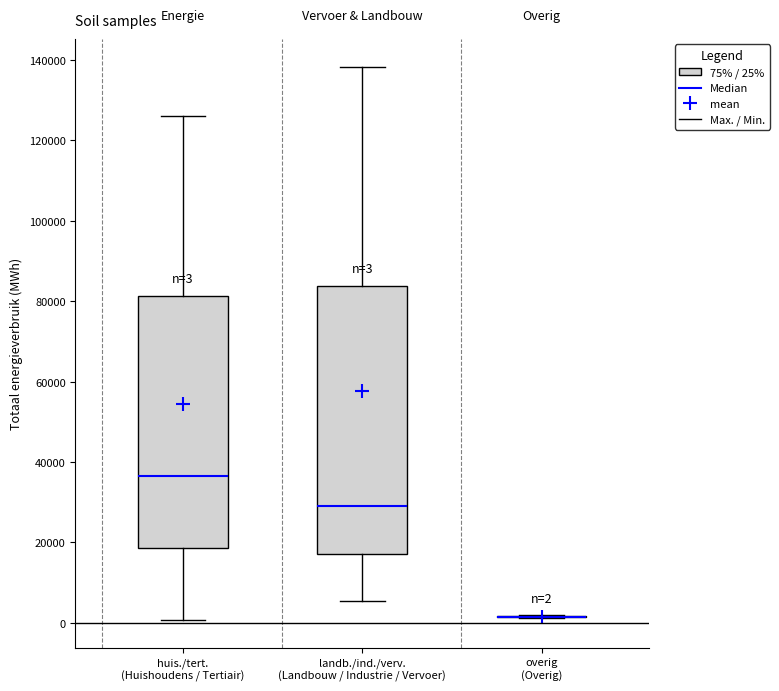

Comparing the boxes themselves (not the whiskers), which one is the tallest?

landb./ind./verv. (Landbouw / Industrie / Vervoer)